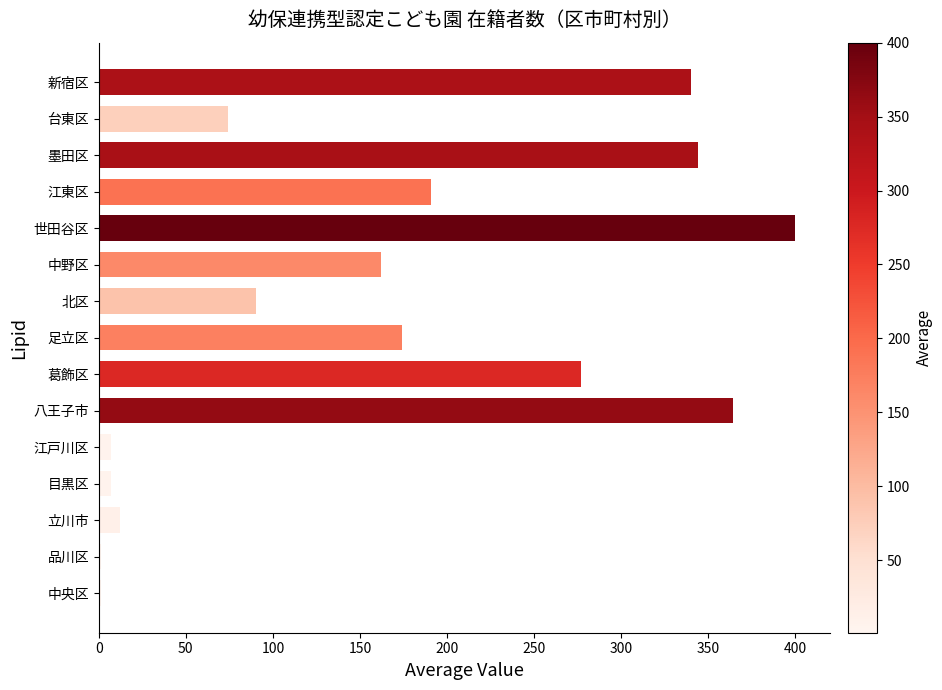

Reading bottom to top, extract all data points from this chart.

中央区=1	品川区=1	立川市=12	目黒区=7	江戸川区=7	八王子市=364	葛飾区=277	足立区=174	北区=90	中野区=162	世田谷区=400	江東区=191	墨田区=344	台東区=74	新宿区=340